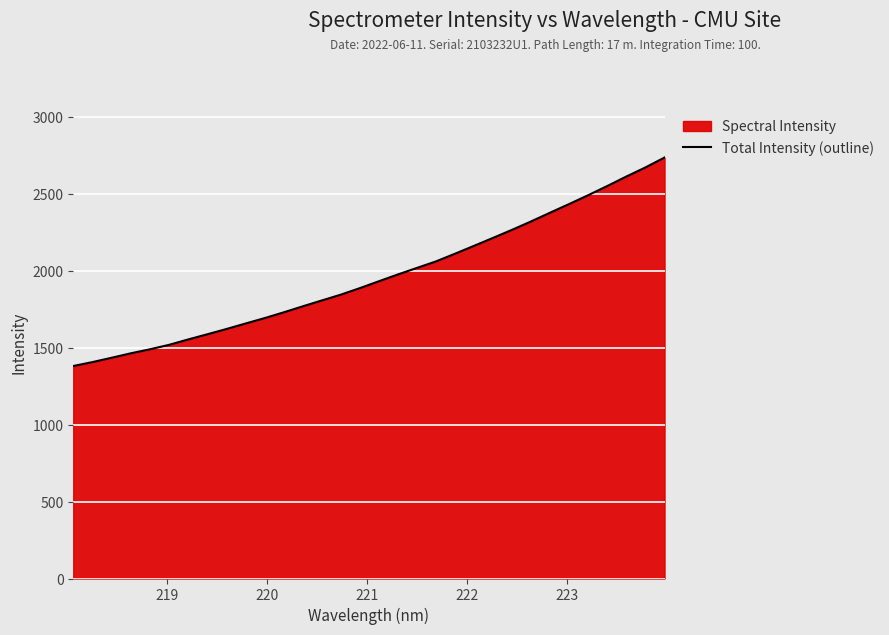

How many lines are shown in the chart?

1